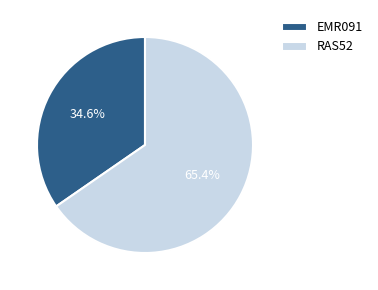

What is the majority slice?

RAS52